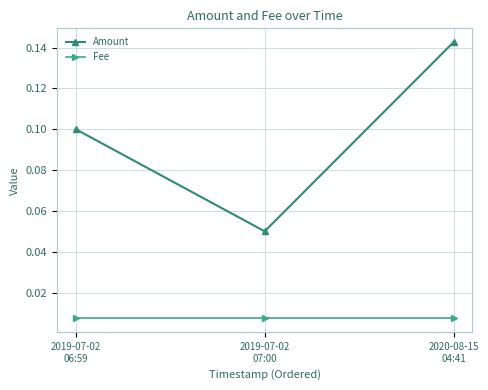

Rank the series at 2019-07-02
07:00 from lowest to highest value.

Fee, Amount